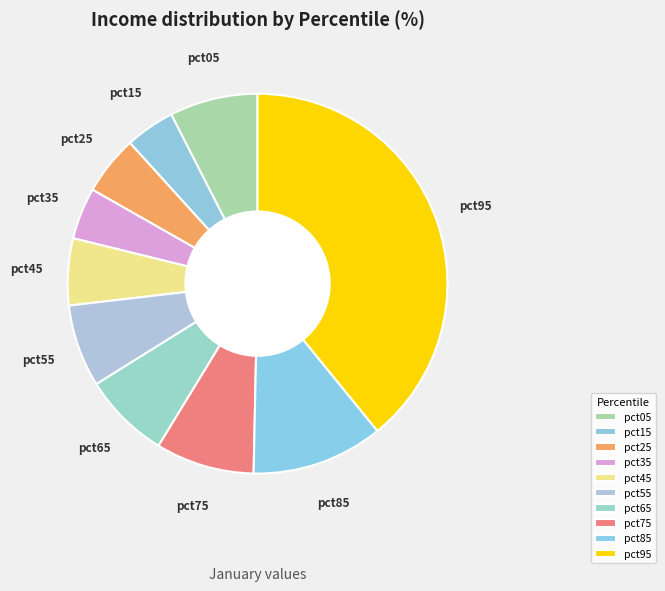

Is it true that pct55 is 7% of the pie?

True